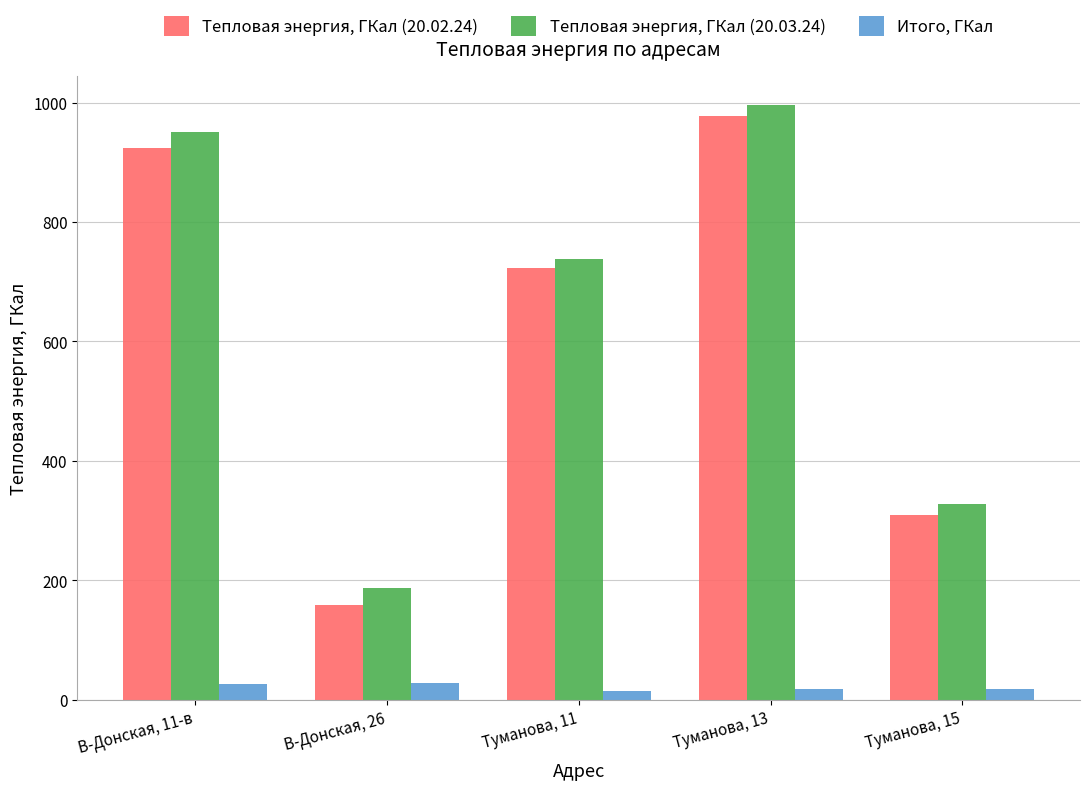

What is the maximum value for Тепловая энергия, ГКал (20.02.24)?

977.3